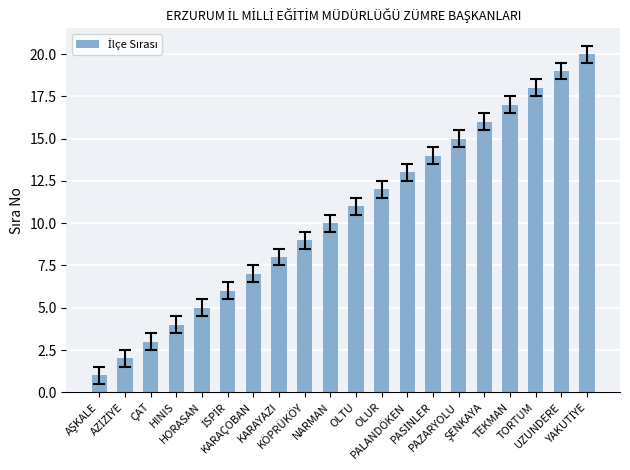

True or false: the data shows 17 at TEKMAN.

True